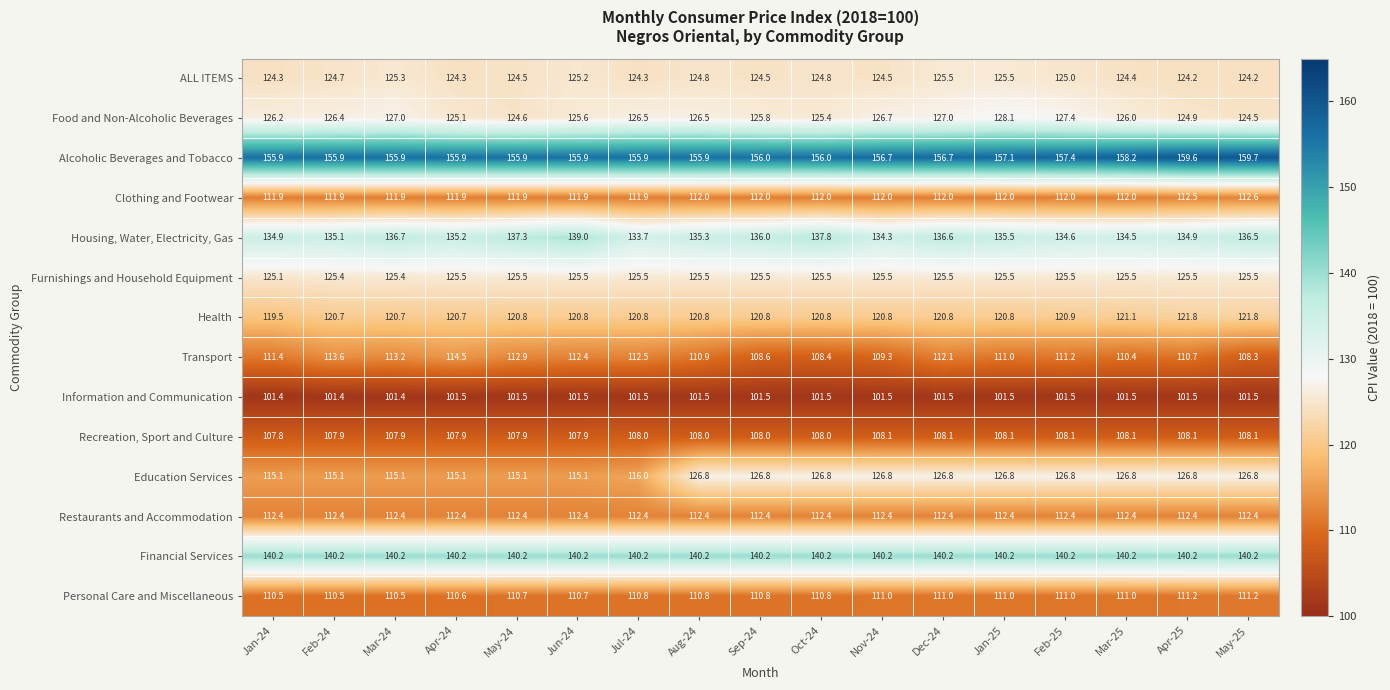

Which series has the largest range (max minus min)?

Education Services